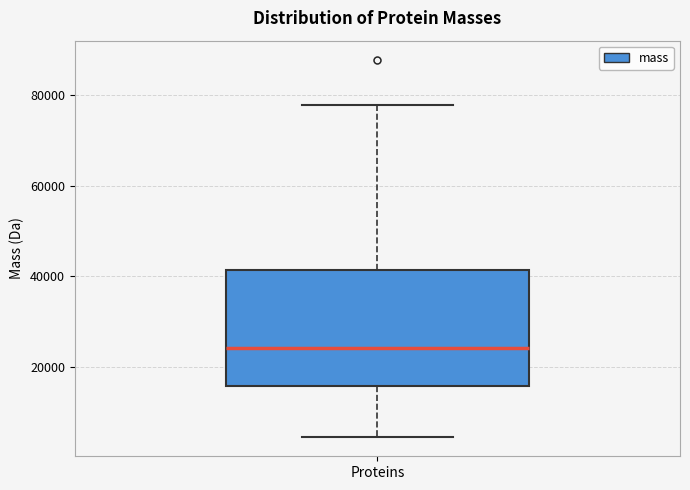

Where is the upper edge of the box for Proteins on the y-axis? The values are not printed on the chart, so give them approximately, as read against the axis.

42000